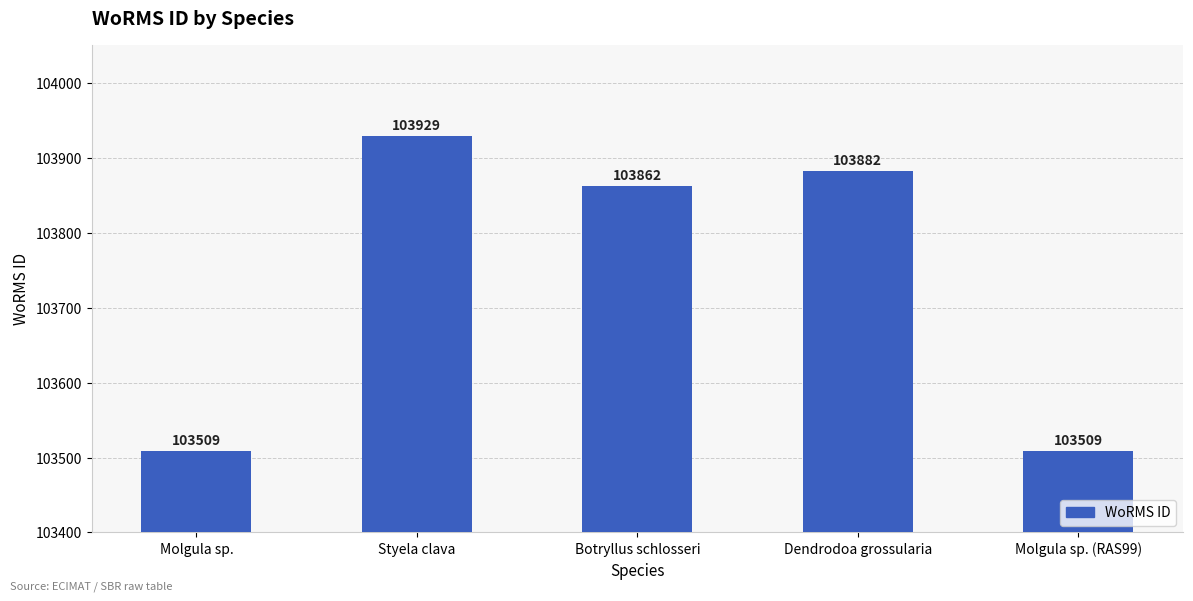

What is the sum of all values?

518691